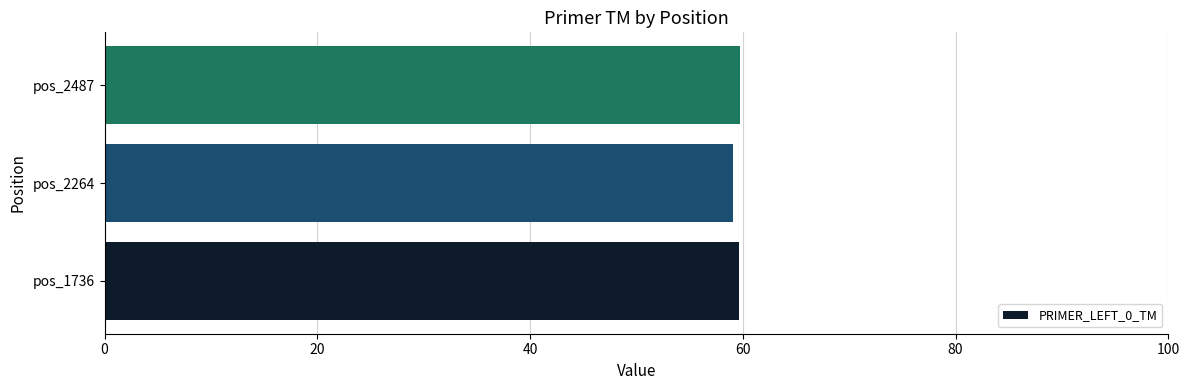

What is the difference between the maximum and minimum values?

0.7